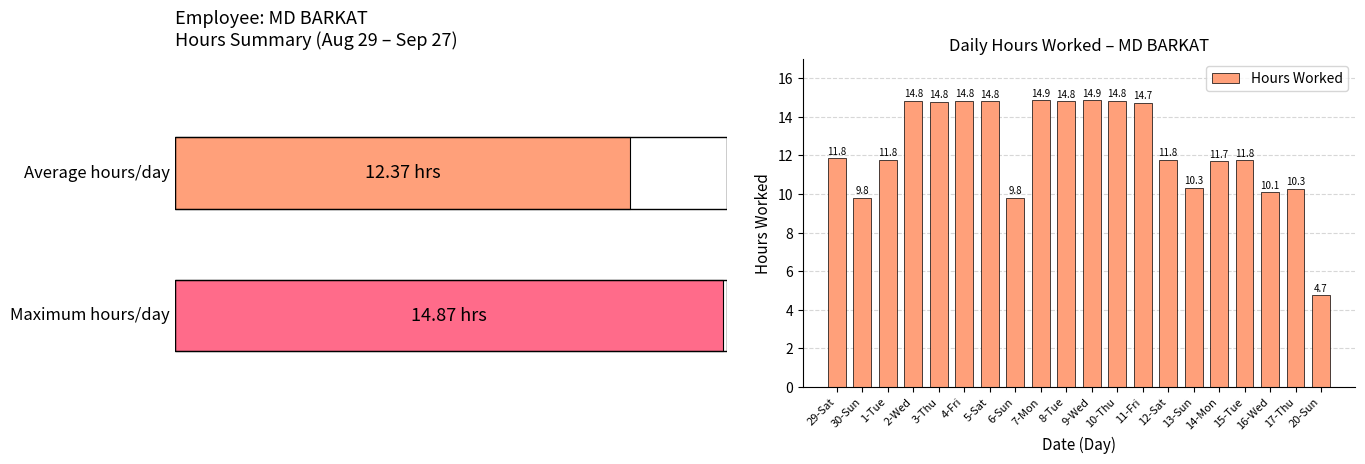

The chart shows a value of 9.8 at 6-Sun. True or false?

True